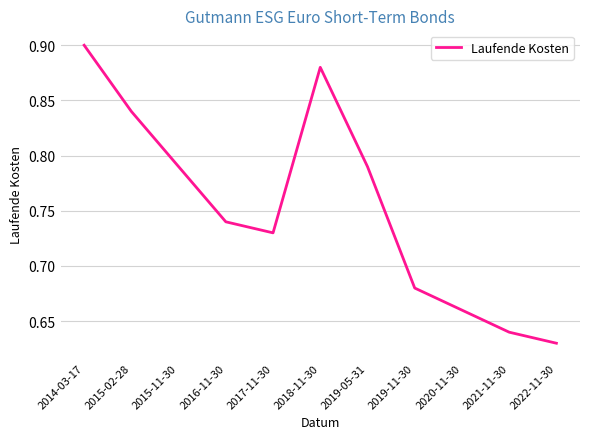

True or false: the data shows 0.3 at 2021-11-30.

False